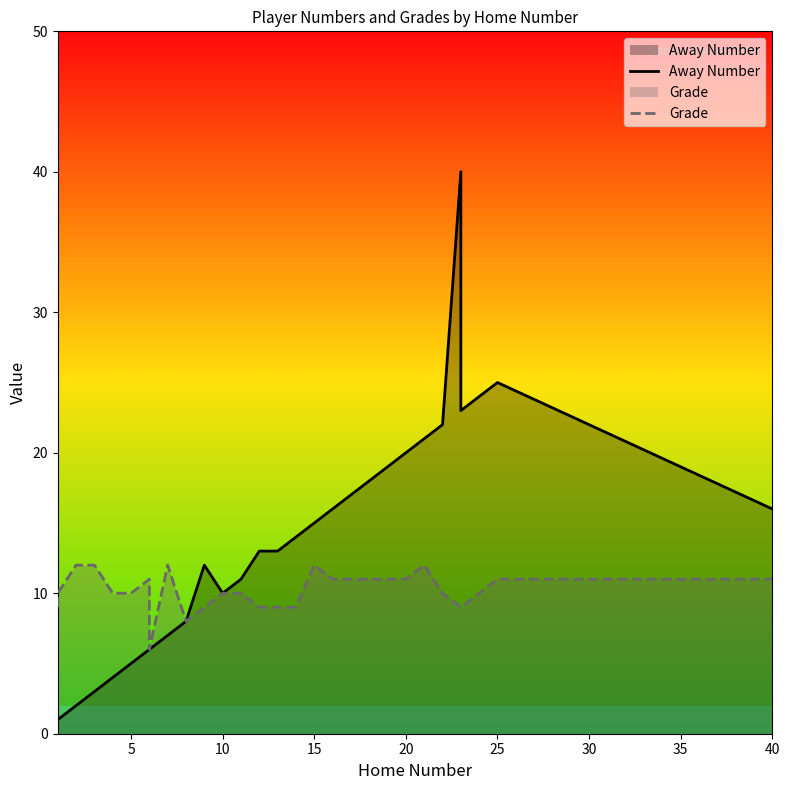

How many data points in Away Number are less than 13?

14